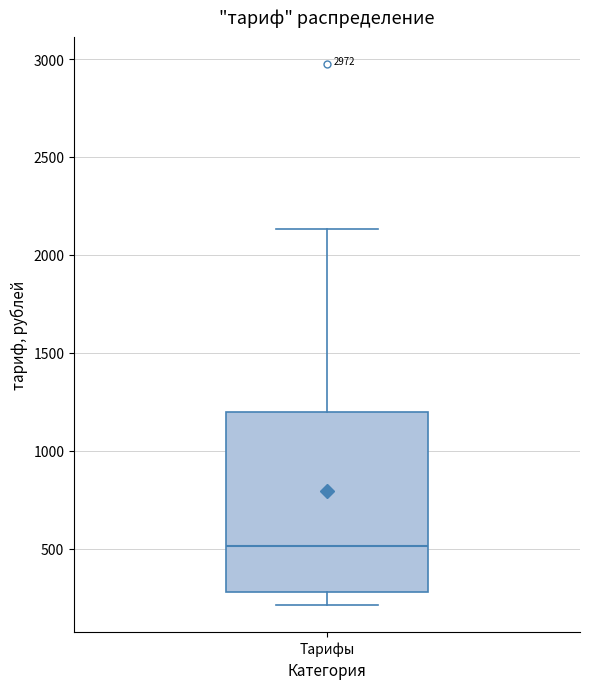

Where does the lower whisker of the box for Тарифы end on the y-axis? The values are not printed on the chart, so give them approximately, as read against the axis.

200